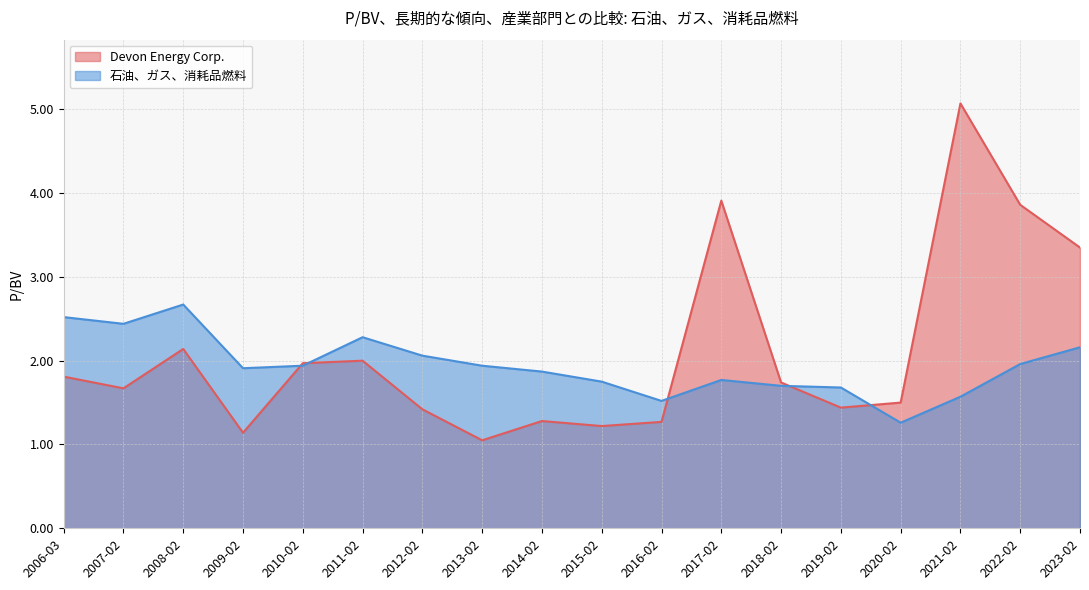

How many intersections are there between 石油、ガス、消耗品燃料 and Devon Energy Corp.?

5